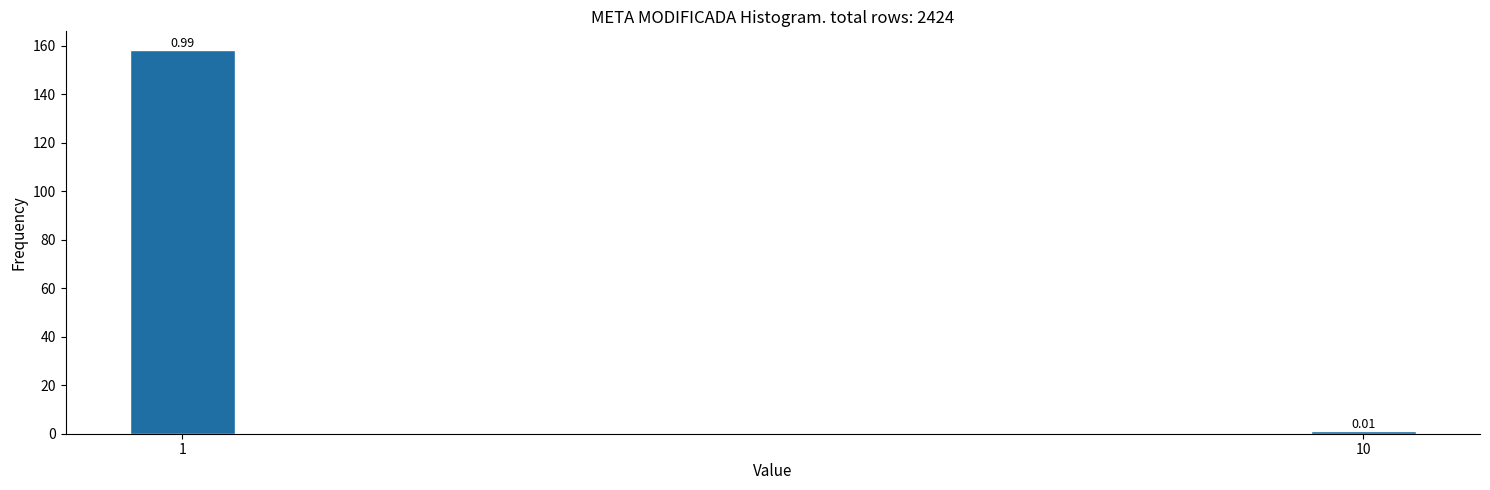

List the labels in order of value, smallest first.

10, 1